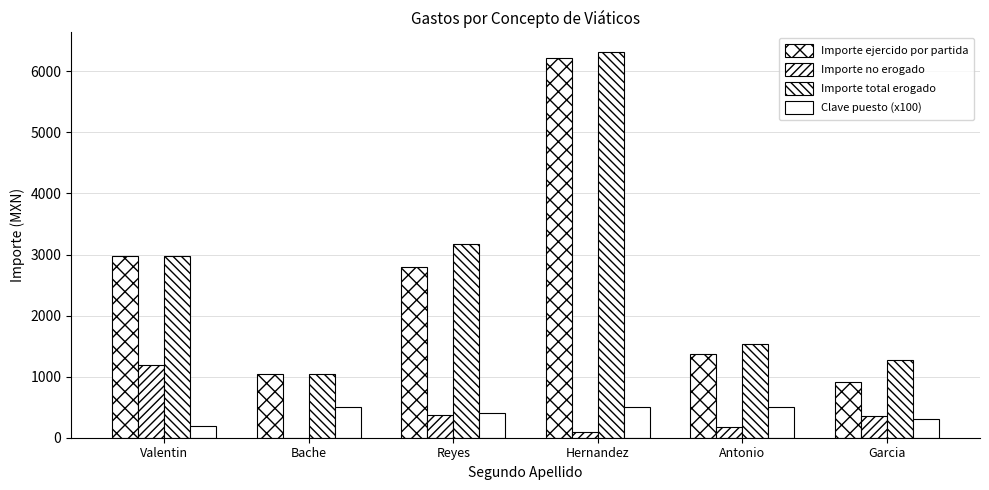

How many distinct data groups are displayed?

4